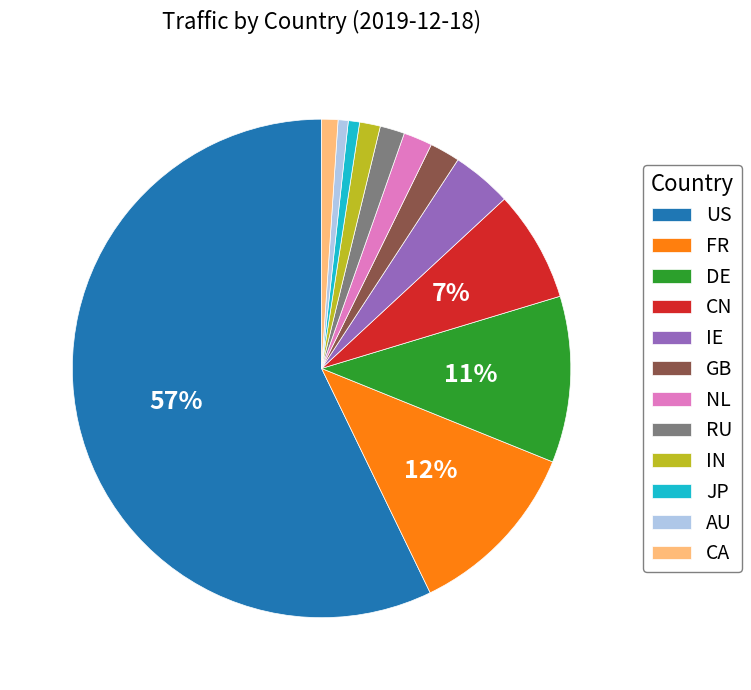

Between DE and IN, which is larger?

DE